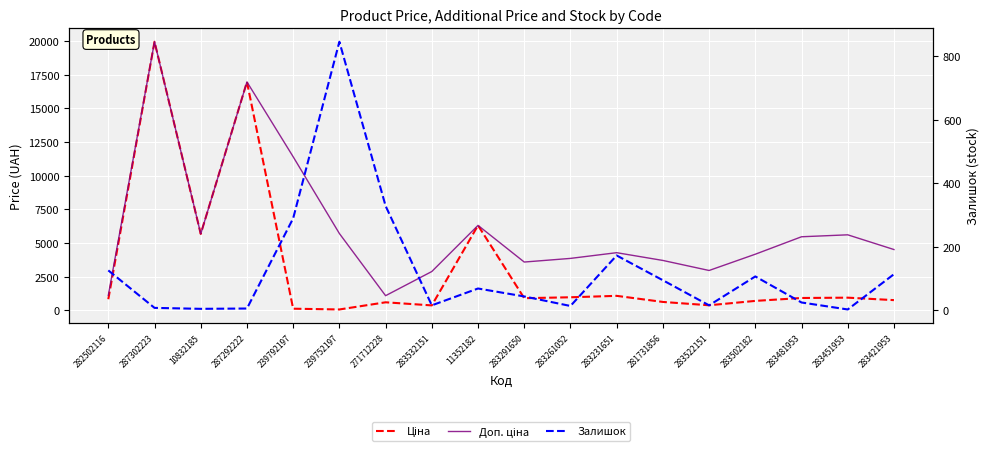

How many data points in Доп. ціна are less than 4513?

9